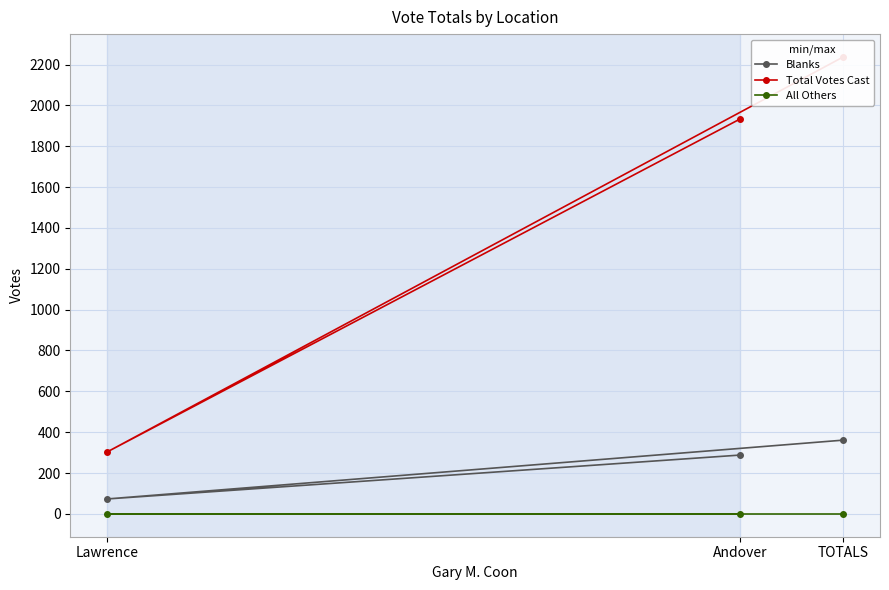

Reading left to right, transcribe all the data shown in this chart.

Blanks: Andover=288	Lawrence=73	TOTALS=361
Total Votes Cast: Andover=1934	Lawrence=303	TOTALS=2237
All Others: Andover=0	Lawrence=0	TOTALS=0